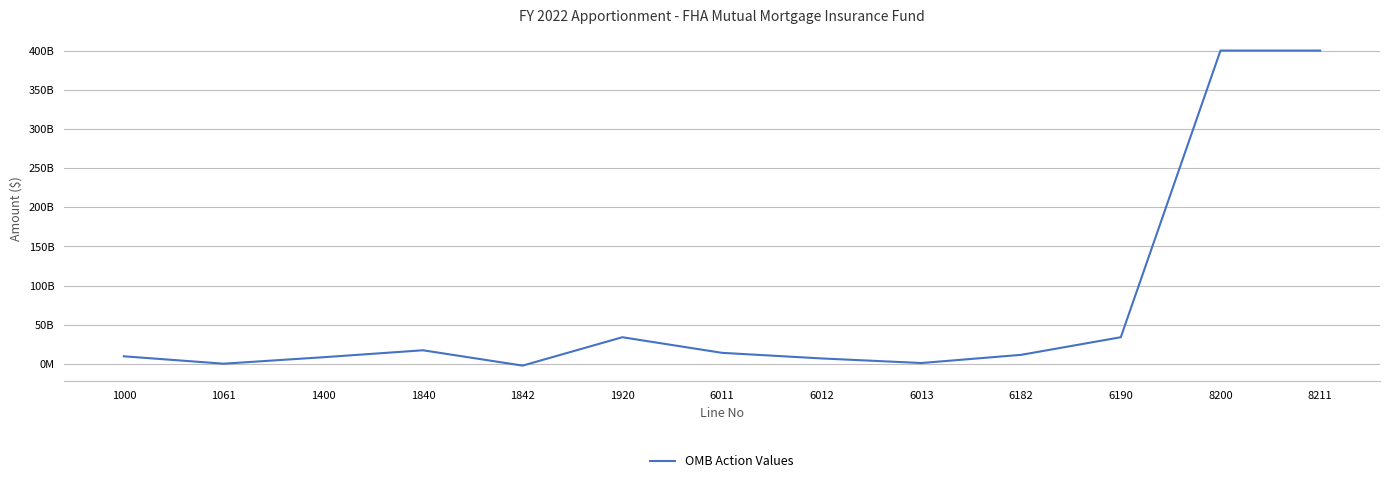

Reading left to right, what are all the values shown in this chart?

9785041352	361000000	8600000000	17484000000	-2100000000	34130041352	14219000000	7048000000	1218000000	11645041352	34130041352	400000000000	400000000000